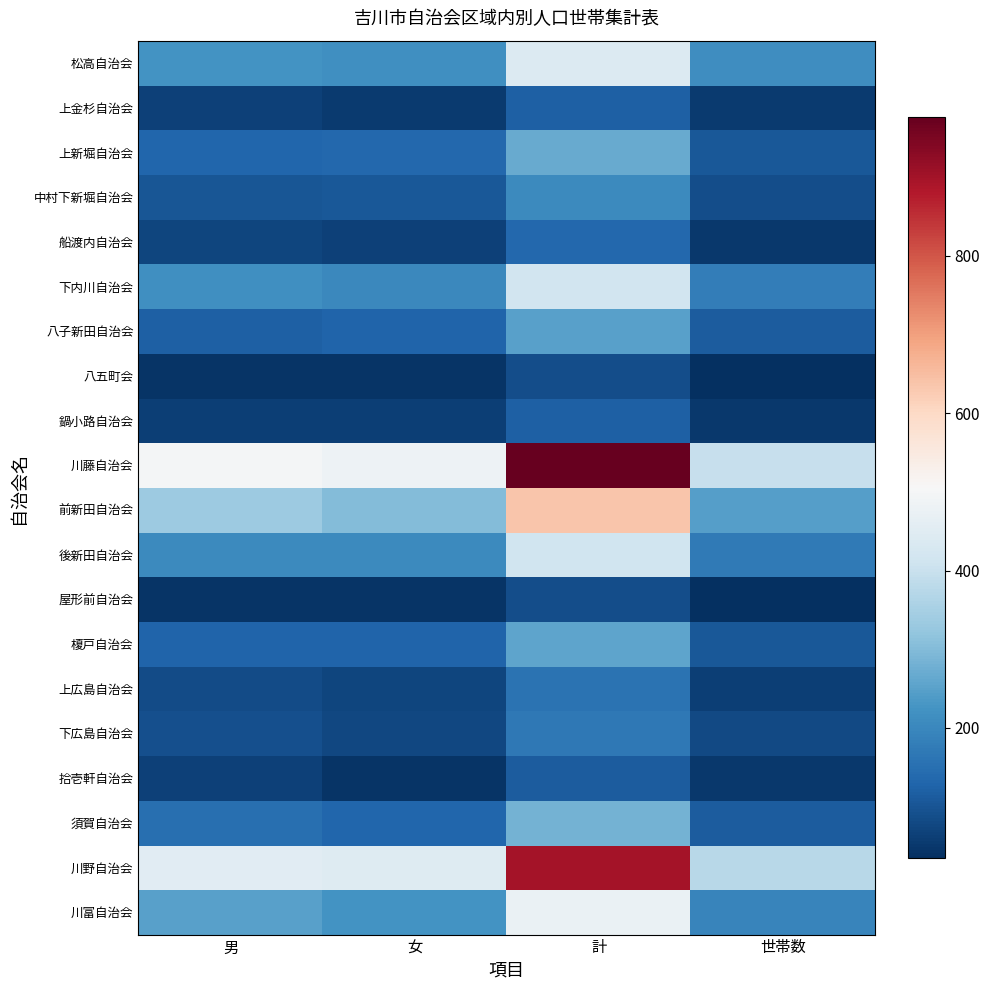

What is the difference between the highest and lowest values at 計?

888